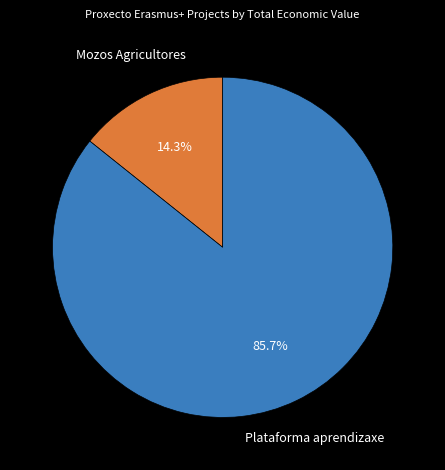

Does any single category account for the majority?

Yes